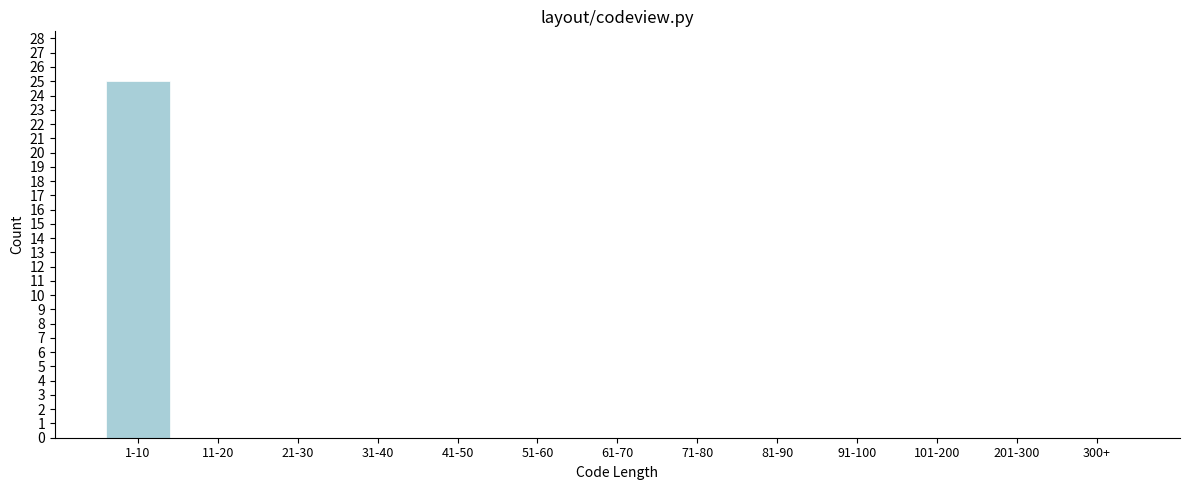

Reading left to right, what are all the values shown in this chart?

1-10=25	11-20=0	21-30=0	31-40=0	41-50=0	51-60=0	61-70=0	71-80=0	81-90=0	91-100=0	101-200=0	201-300=0	300+=0